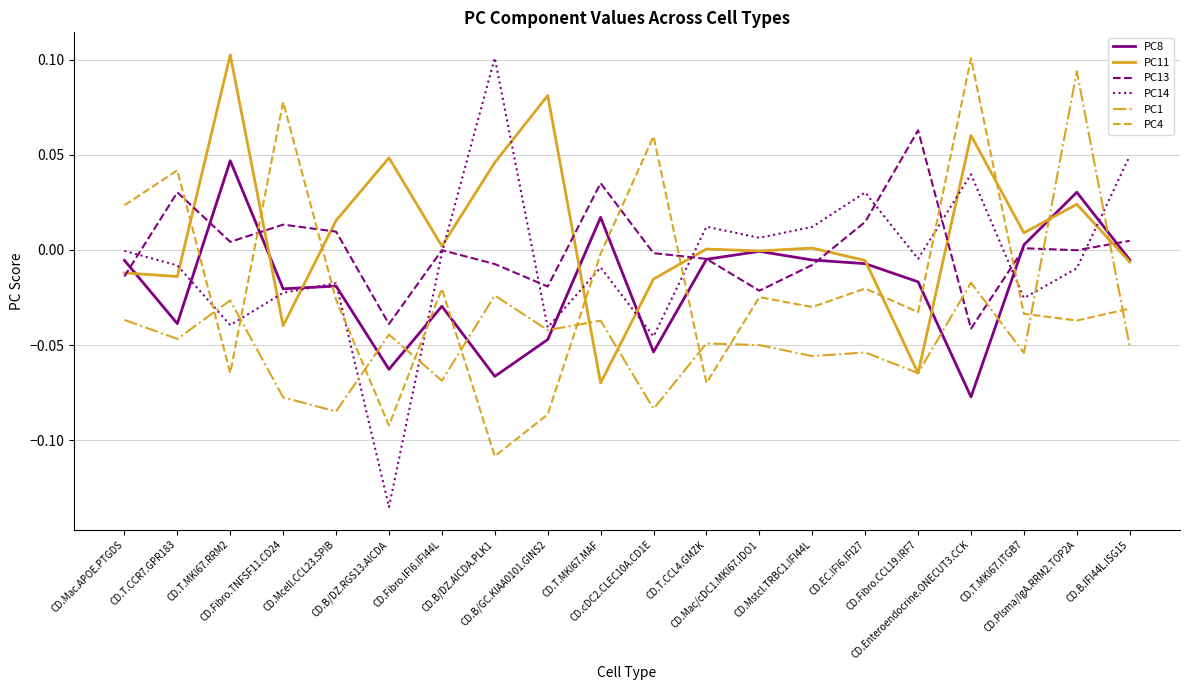

Which series has the widest spread of values?

PC14